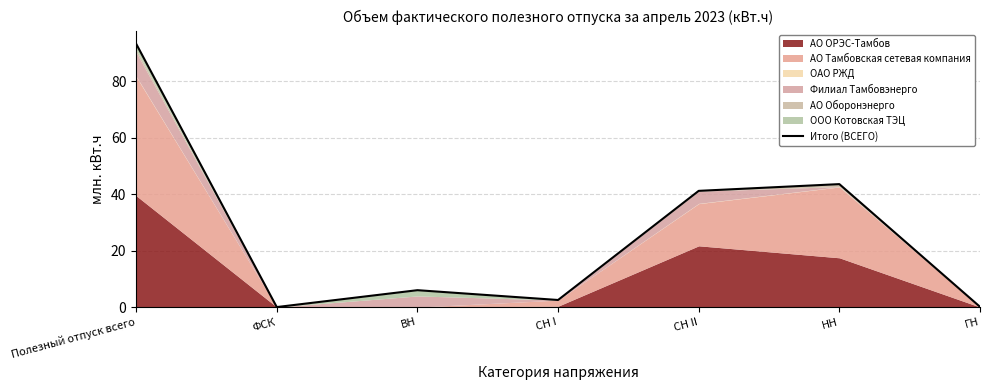

Between ГН and ФСК, which is larger?

ГН